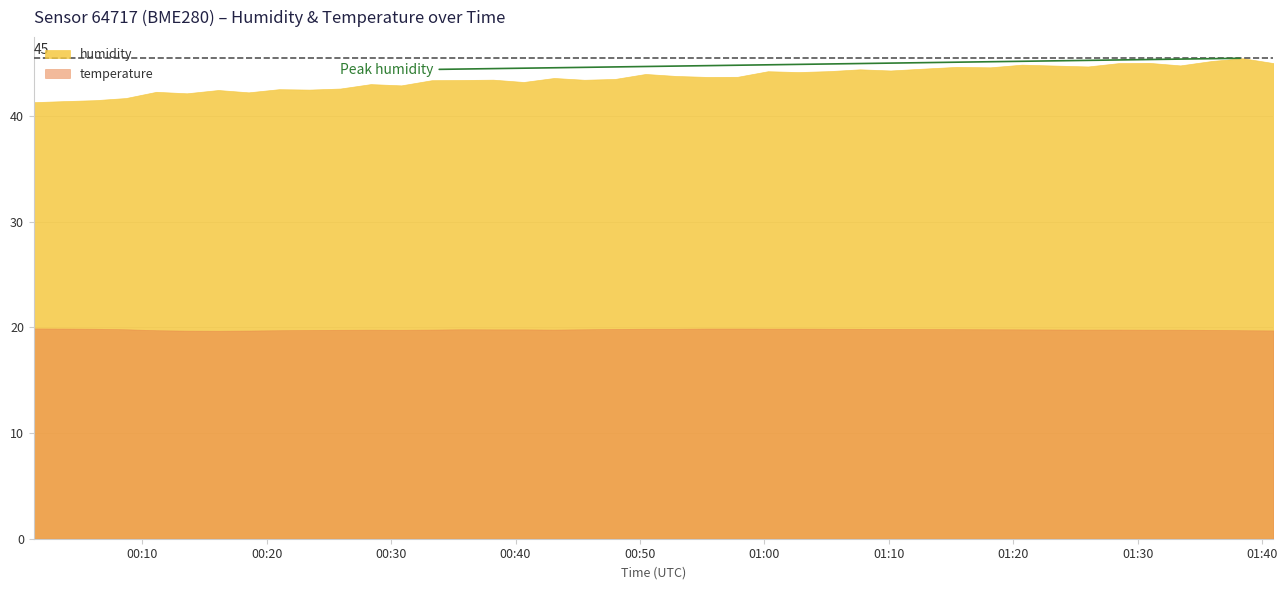

Between 30 and 4, which is larger?

30